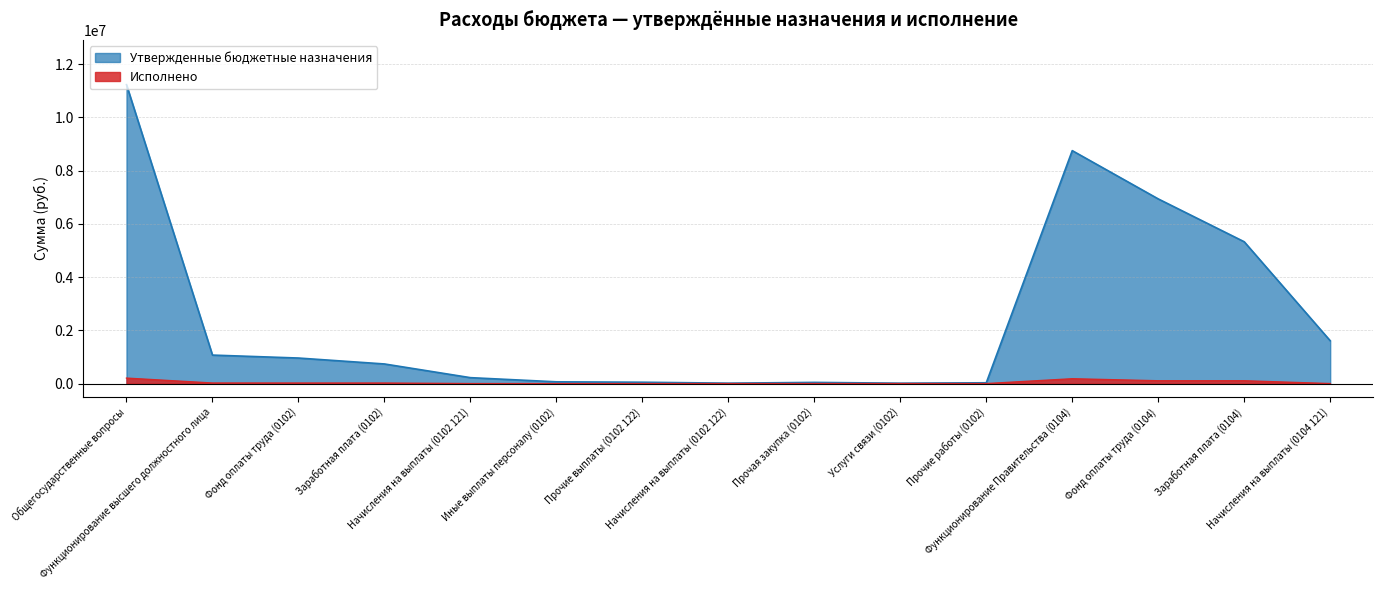

How many data points does each series have?

15